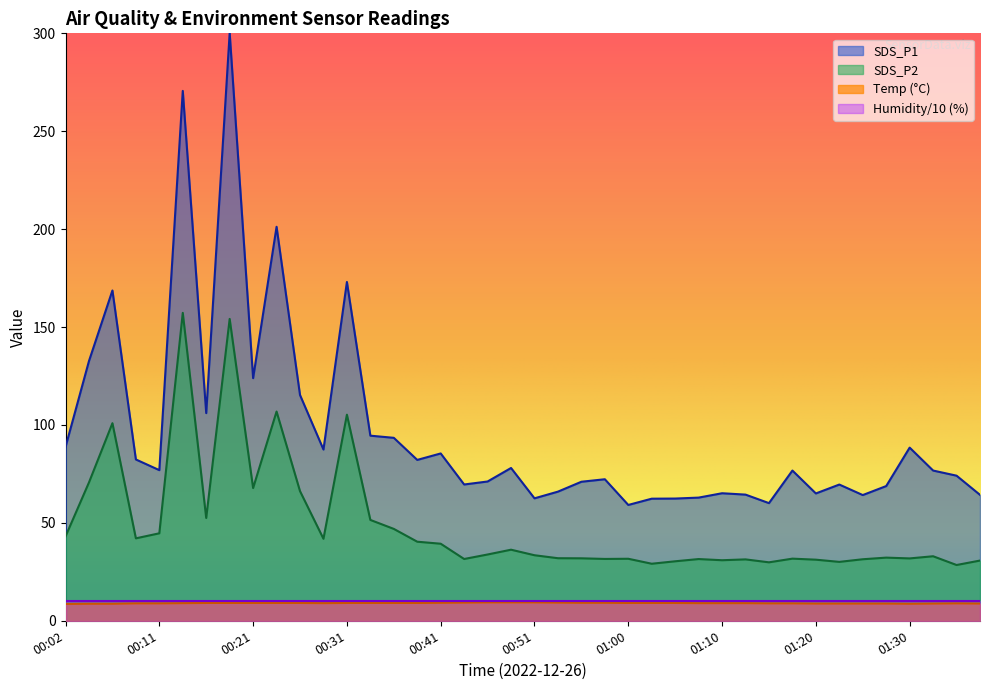

List the labels in order of SDS_P2 value, largest first.

00:14, 00:19, 00:24, 00:31, 00:07, 00:04, 00:21, 00:26, 00:16, 00:33, 00:36, 00:11, 00:02, 00:09, 00:29, 00:38, 00:41, 00:48, 00:46, 00:51, 01:32, 01:27, 00:53, 00:55, 01:30, 01:18, 01:00, 00:58, 00:43, 01:08, 01:25, 01:13, 01:20, 01:10, 01:37, 01:05, 01:22, 01:15, 01:03, 01:35